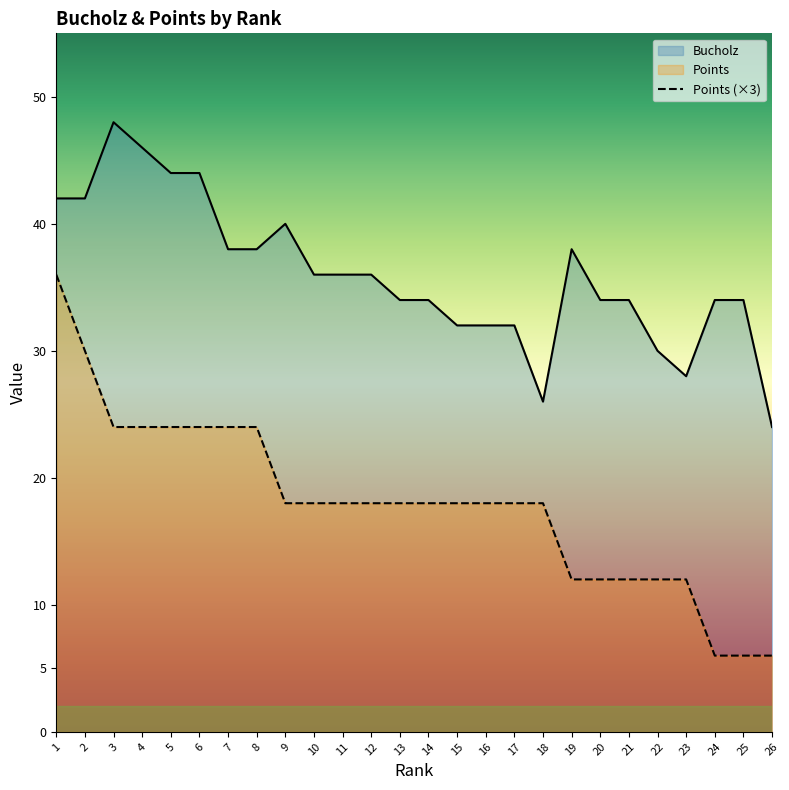

Is it true that Points (×3) equals 12 at 19?

True